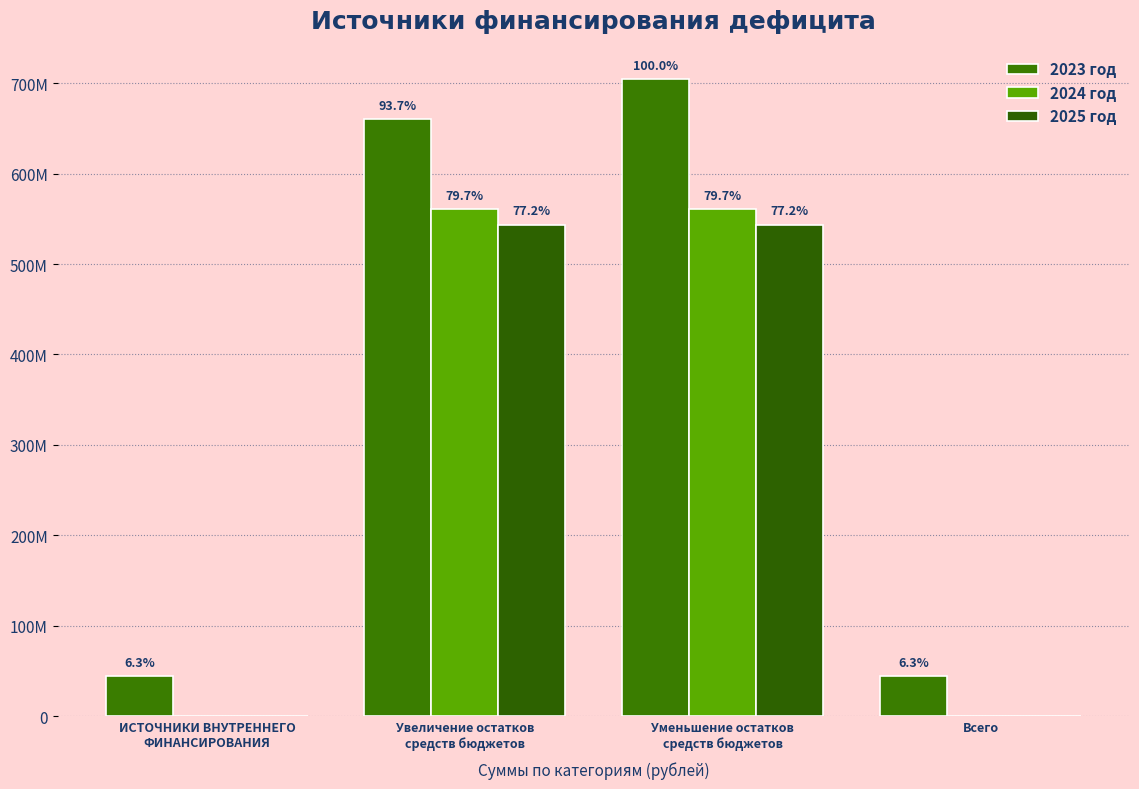

Are the bars horizontal?

No